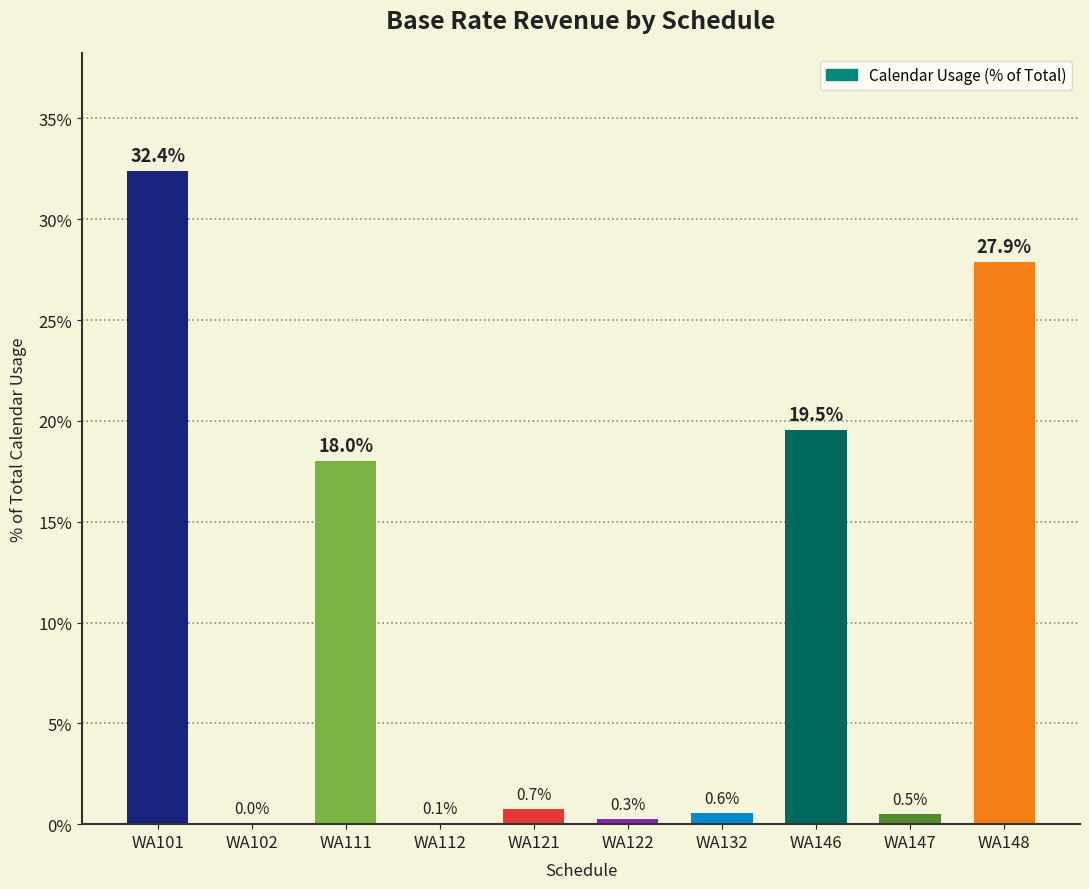

What is the change in value from WA122 to WA132?

+0.3